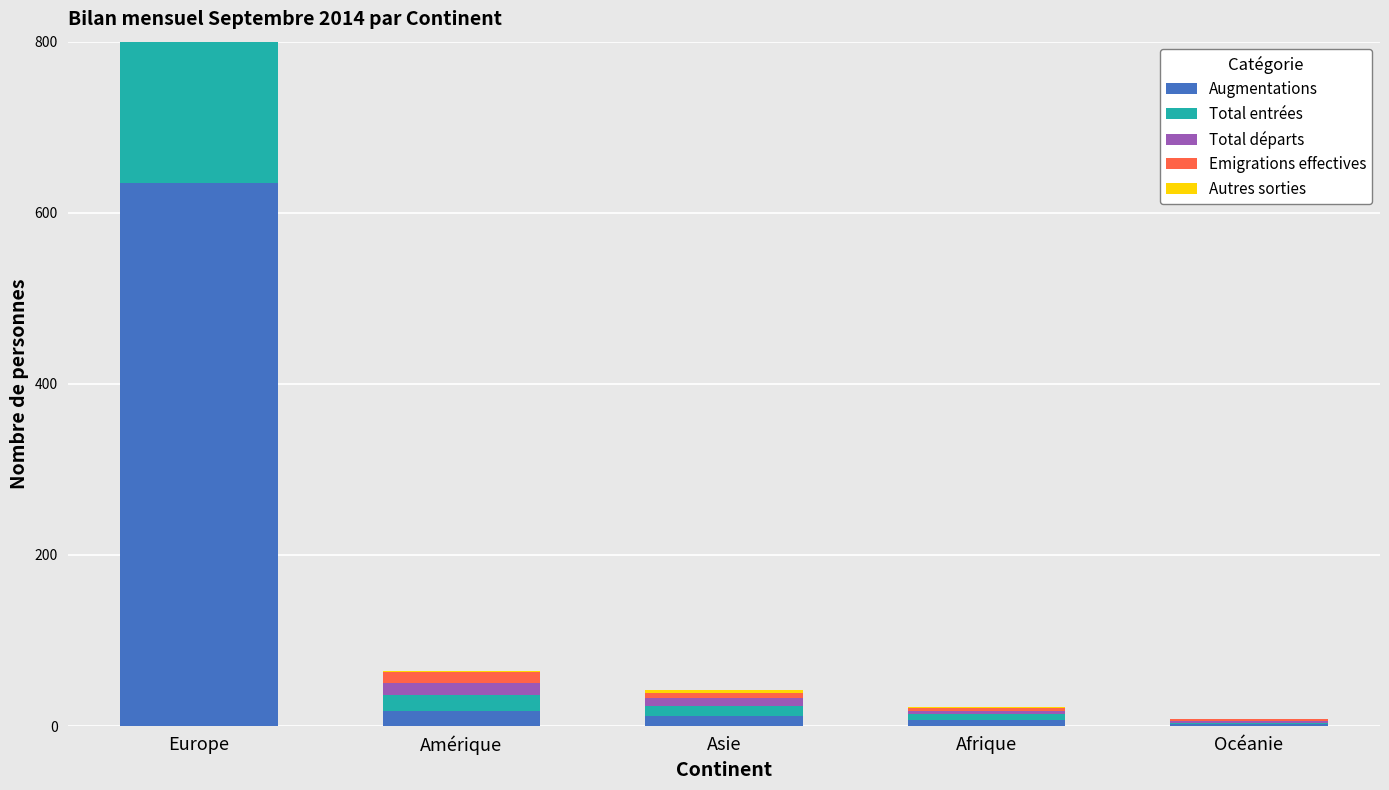

How many bars are there in total?

25